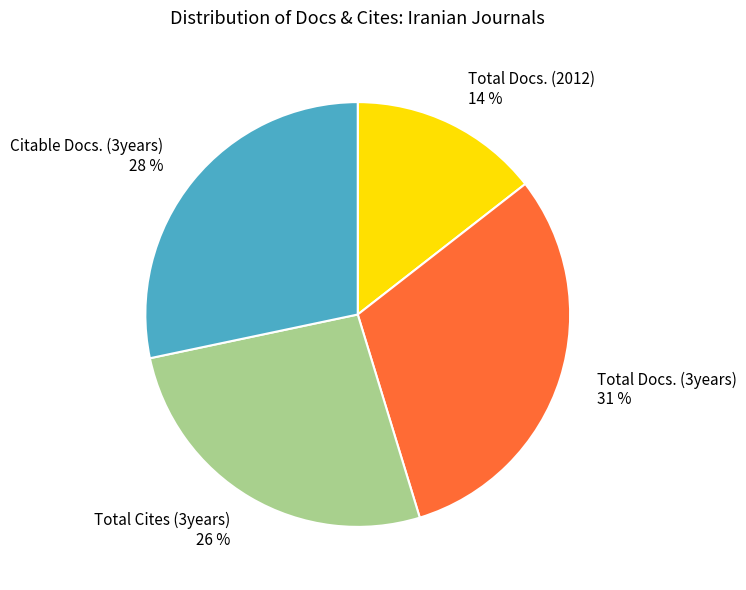

What percentage is the Citable Docs. (3years) slice, to the nearest percent?

28%